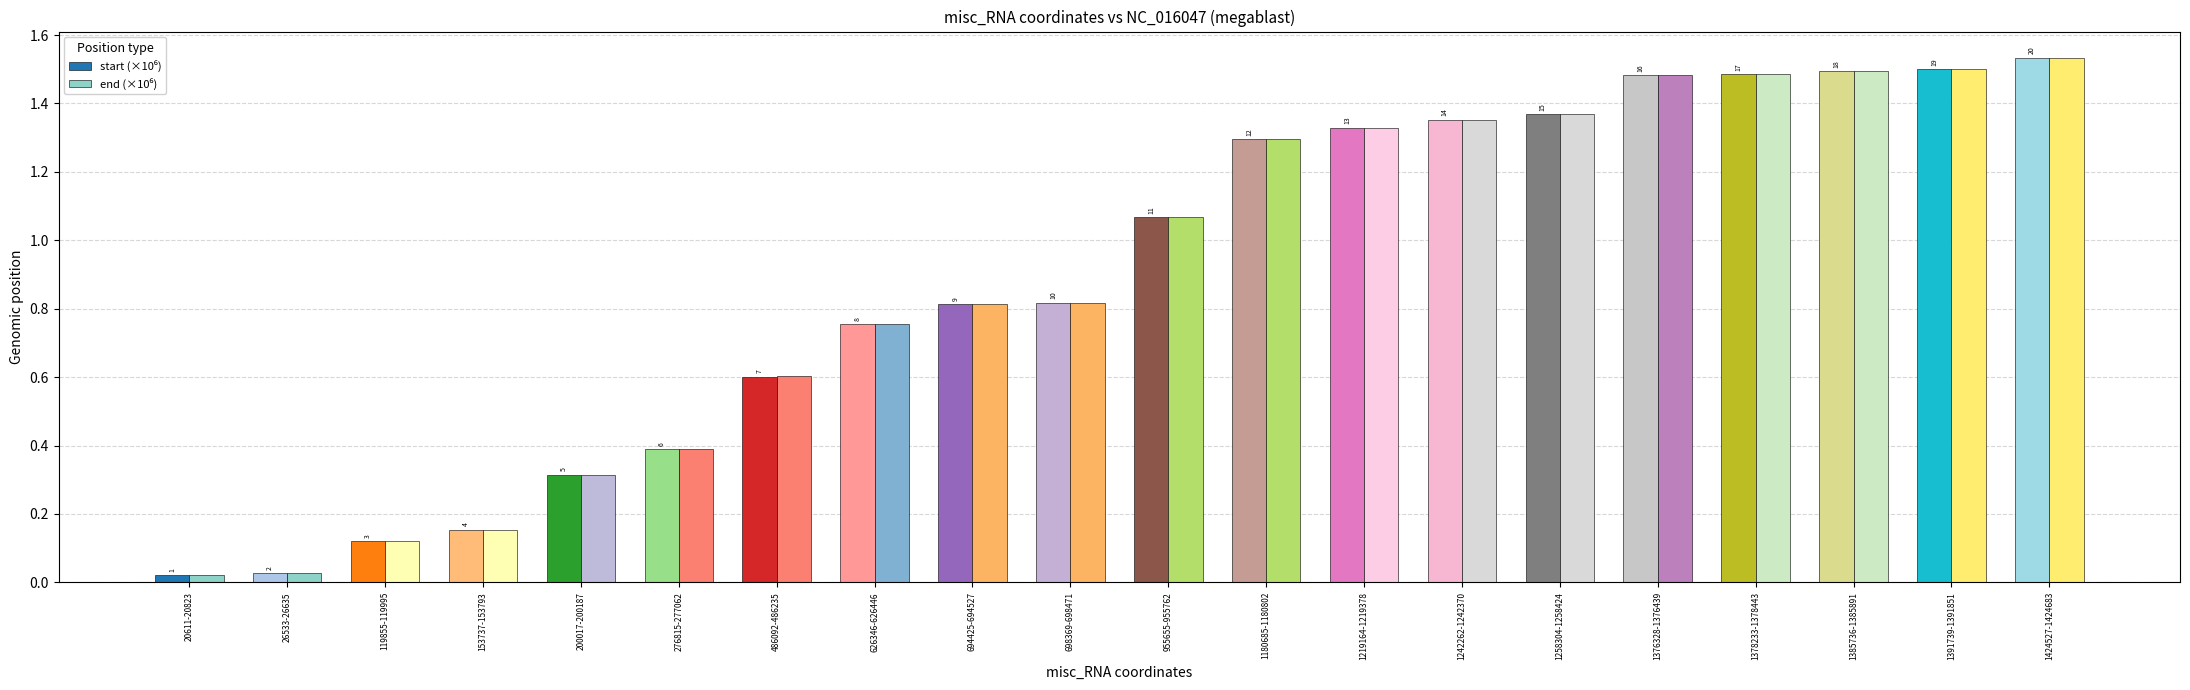

At which label does start (×10⁶) first exceed 1?

955655-955762